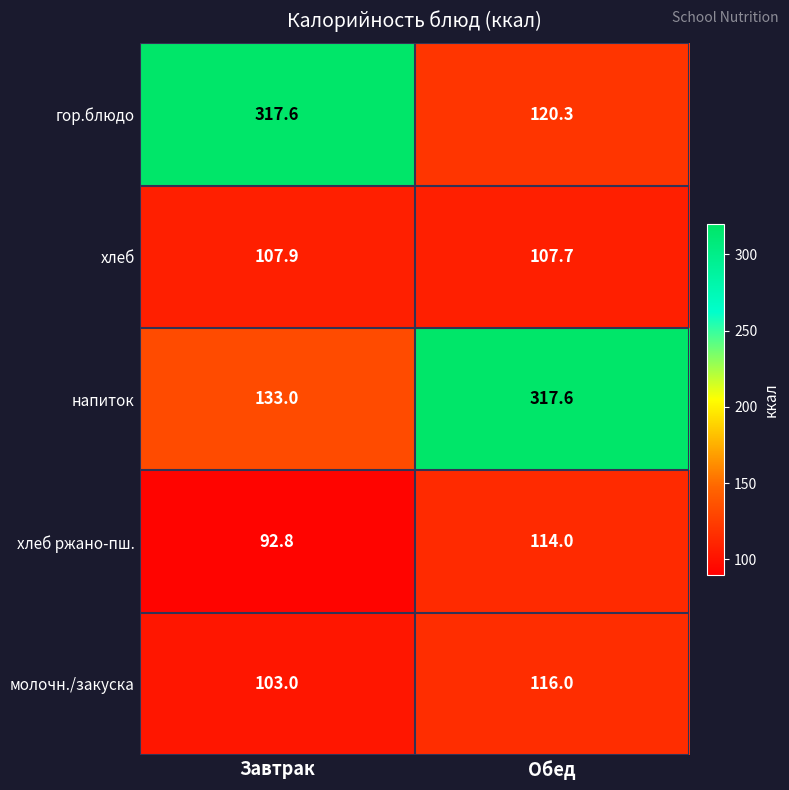

Which series has the largest range (max minus min)?

гор.блюдо